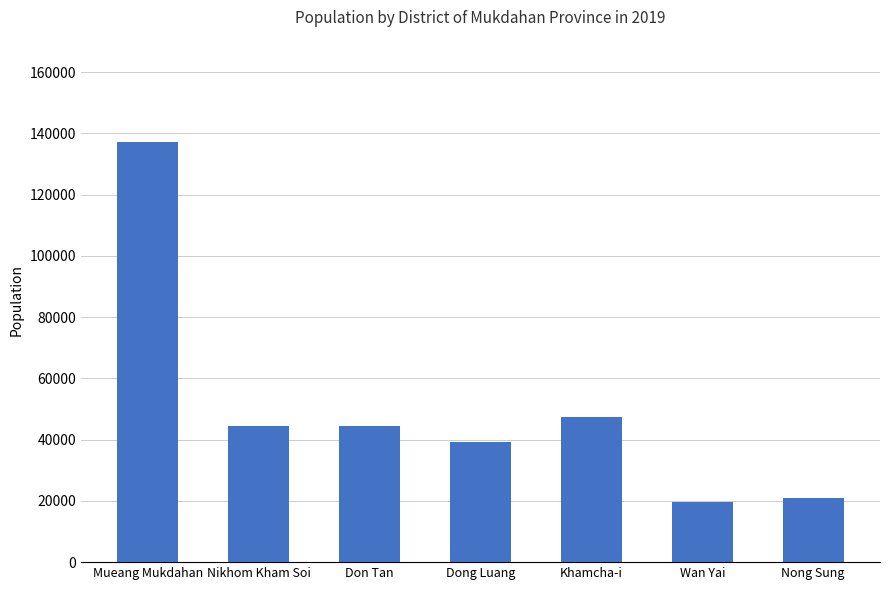

At which label is the value closest to 78467?

Khamcha-i